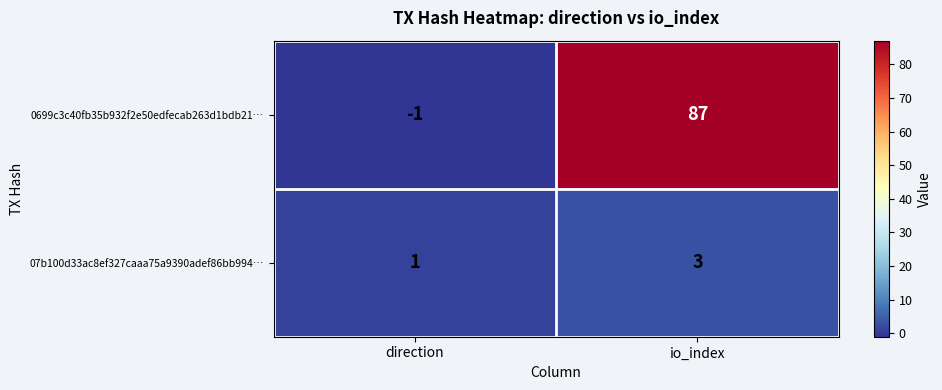

Rank the series by their average value, from lowest to highest.

07b100d33ac8ef327caaa75a9390adef86bb994…, 0699c3c40fb35b932f2e50edfecab263d1bdb21…